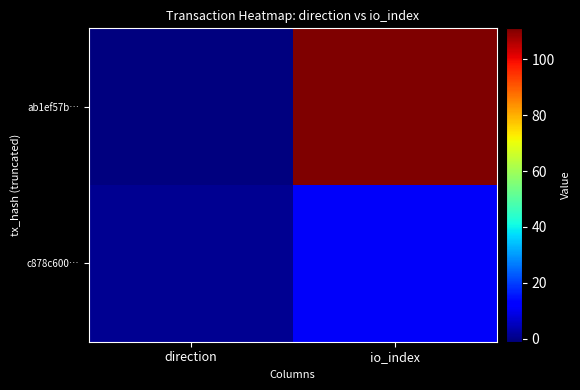

Which series has the largest range (max minus min)?

ab1ef57b…